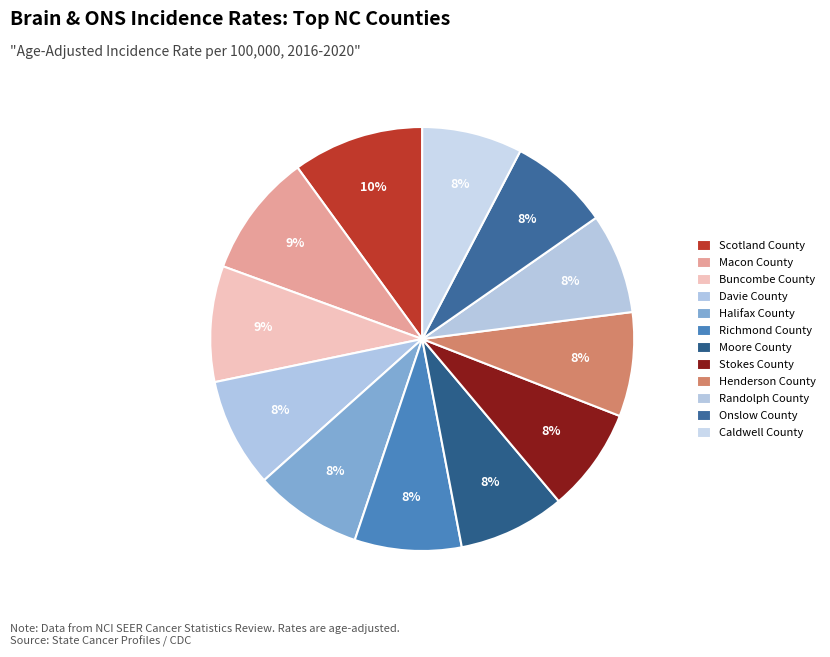

What percentage do Stokes County and Scotland County together represent?

18.0%